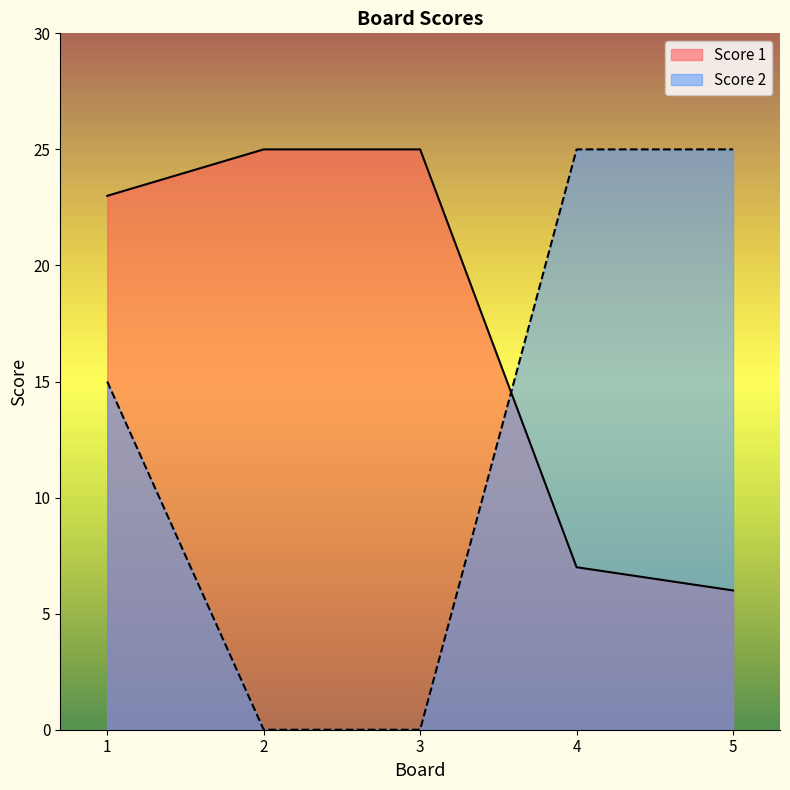

What is the minimum value for Score 1?

6